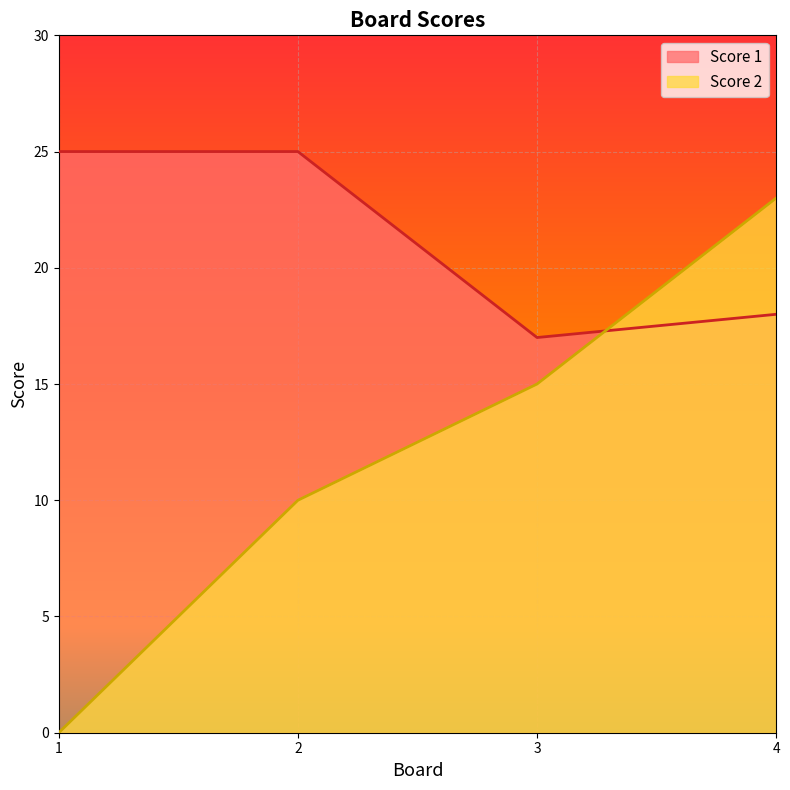

True or false: Score 2 has a value of 35 at 4.

False